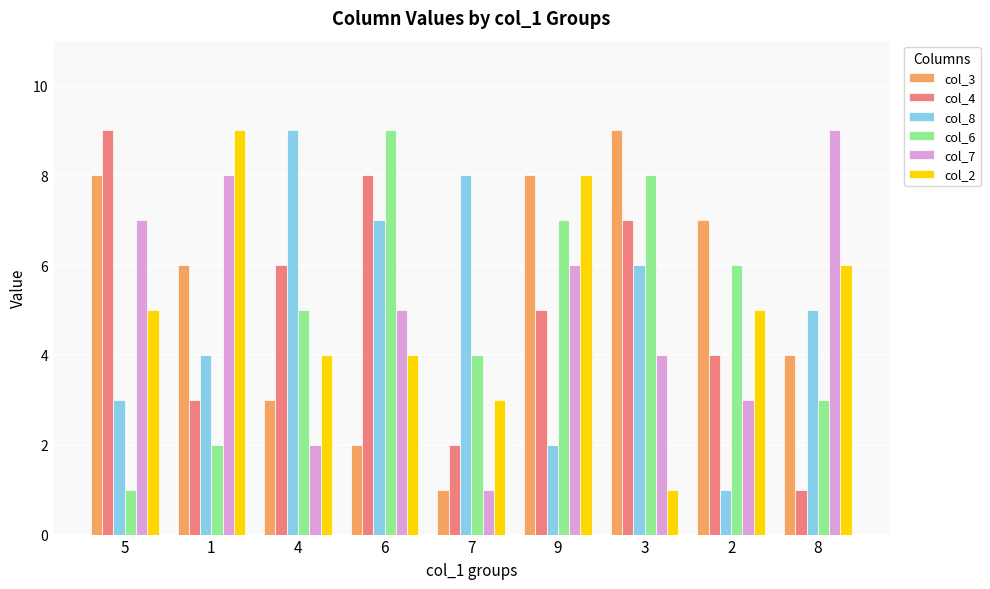

What is the sum of all col_7 values?

45